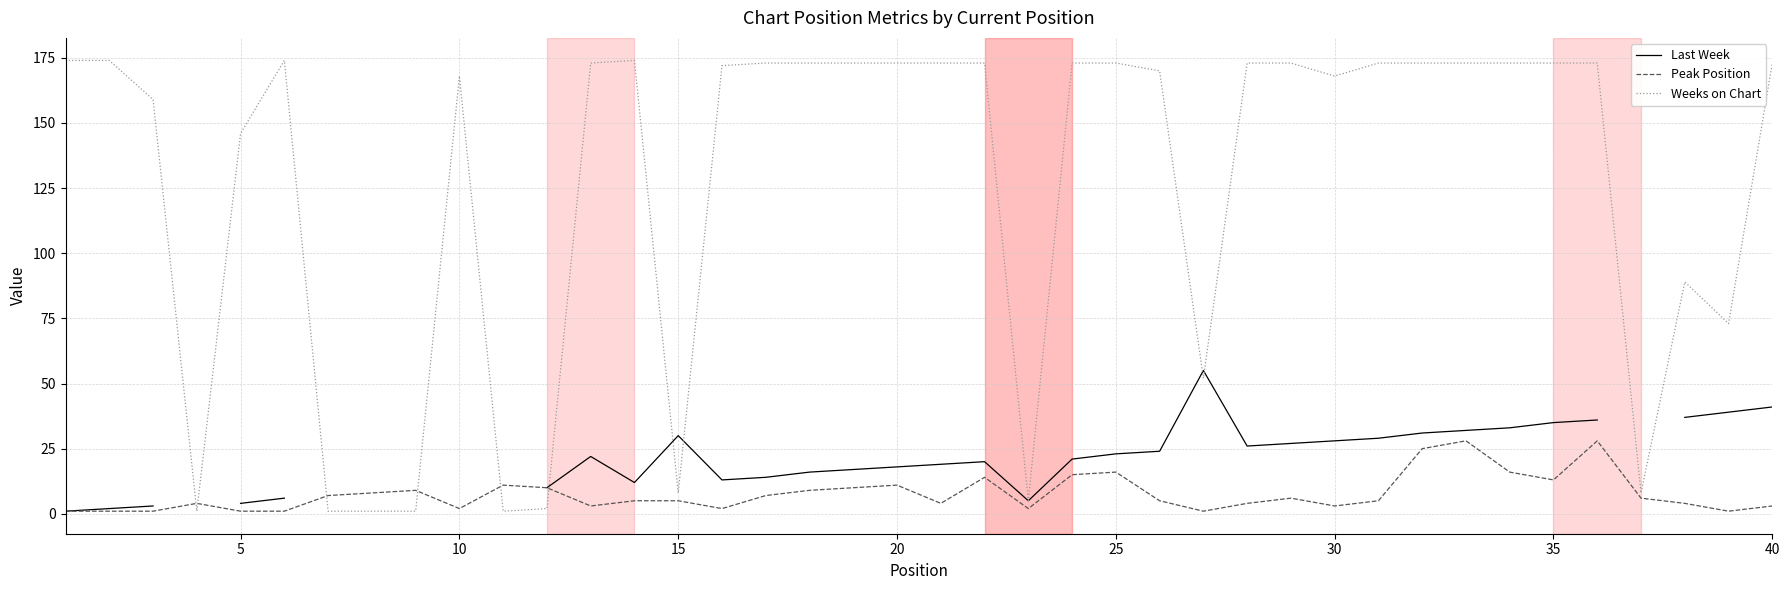

True or false: Weeks on Chart and Peak Position intersect in this chart.

True